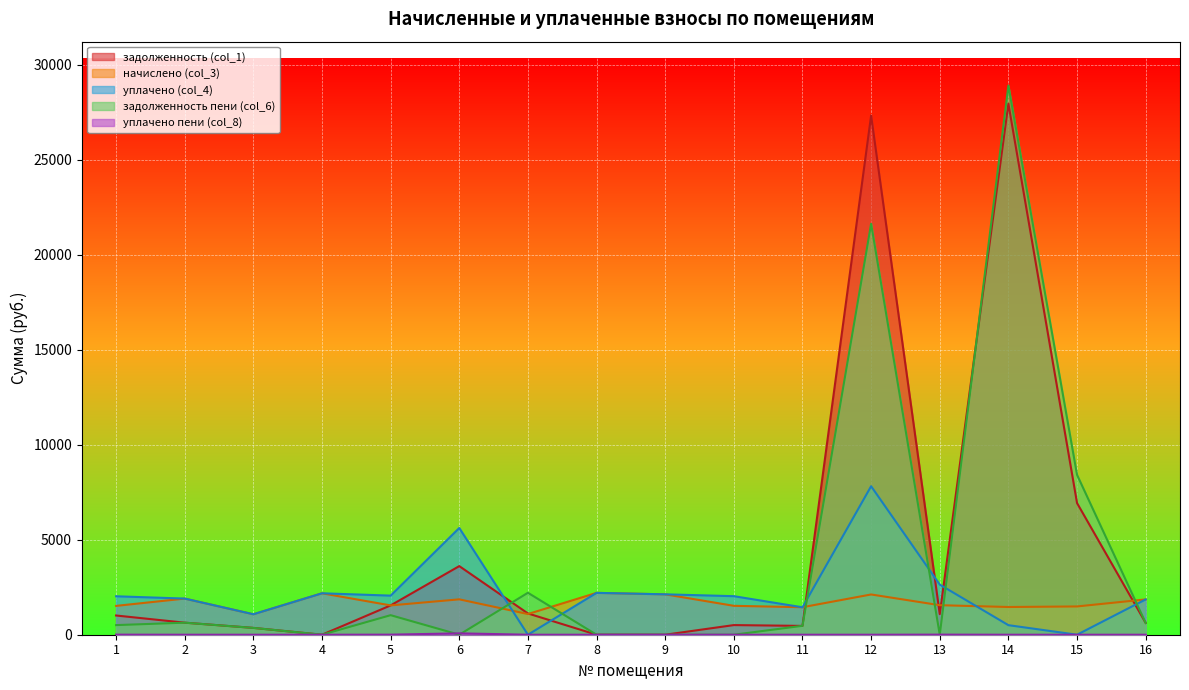

What is the spread (max minus min) of values at 11?

1448.1